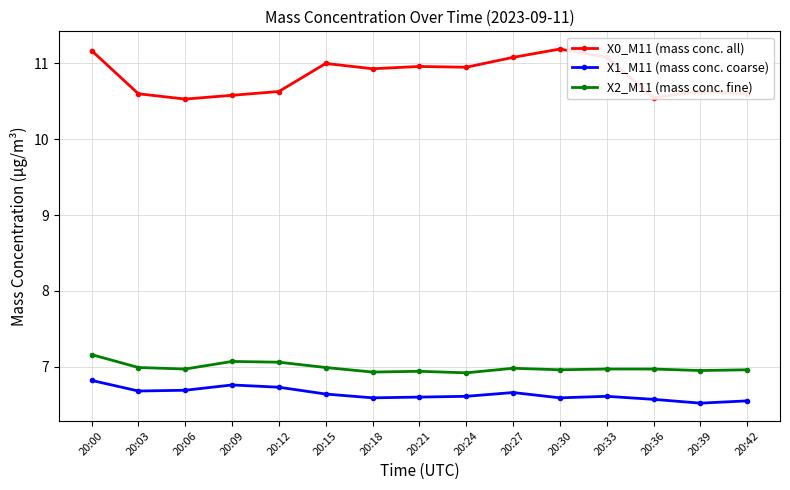

Which series has the largest range (max minus min)?

X0_M11 (mass conc. all)